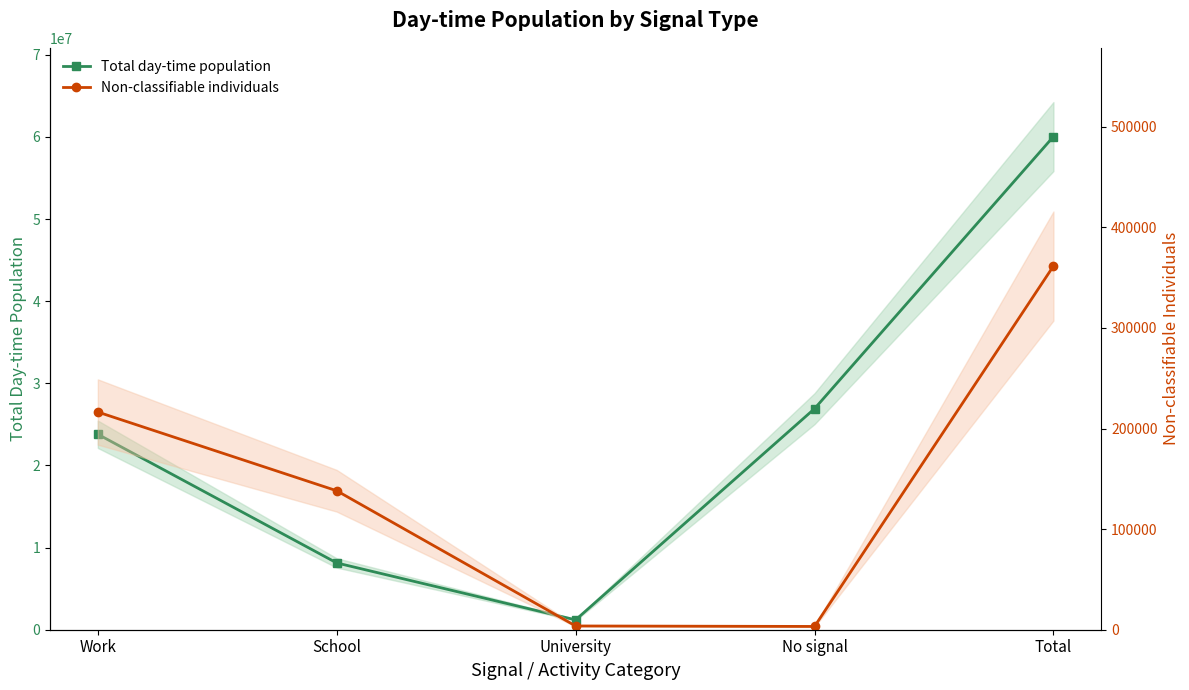

How many series are shown in this chart?

2